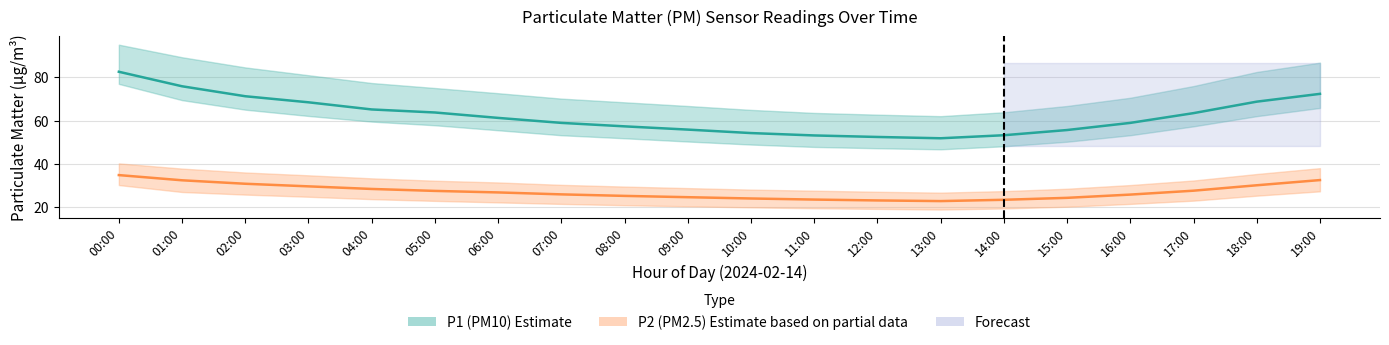

How many data points in P1 are above 61?

10